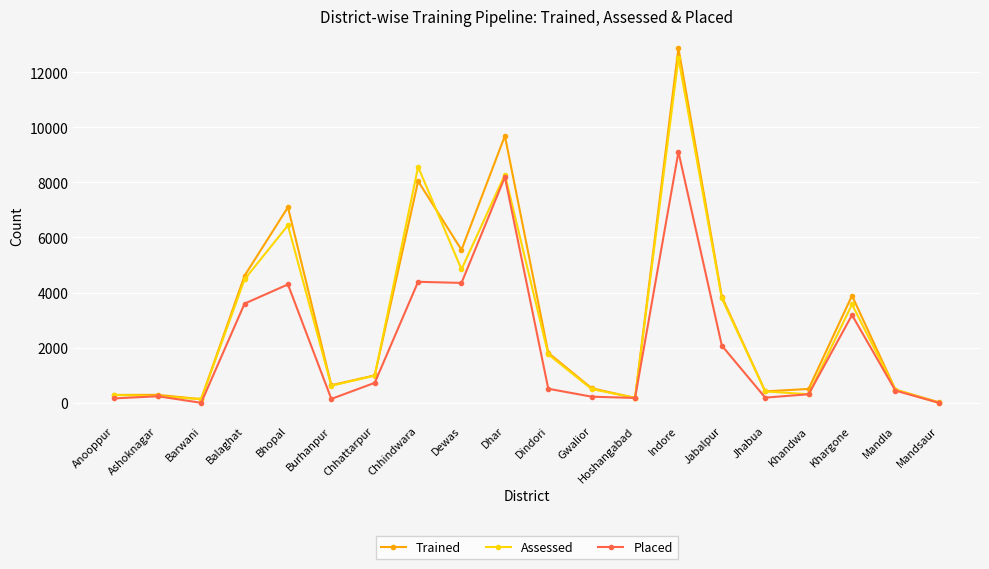

At which label is Trained closest to 6444?

Bhopal